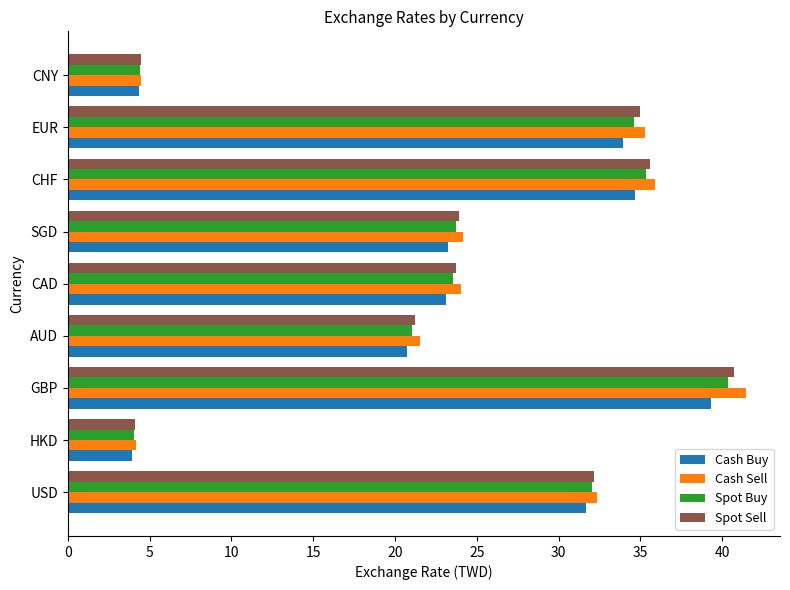

Between SGD and CHF, which series saw the biggest shift?

Cash Sell